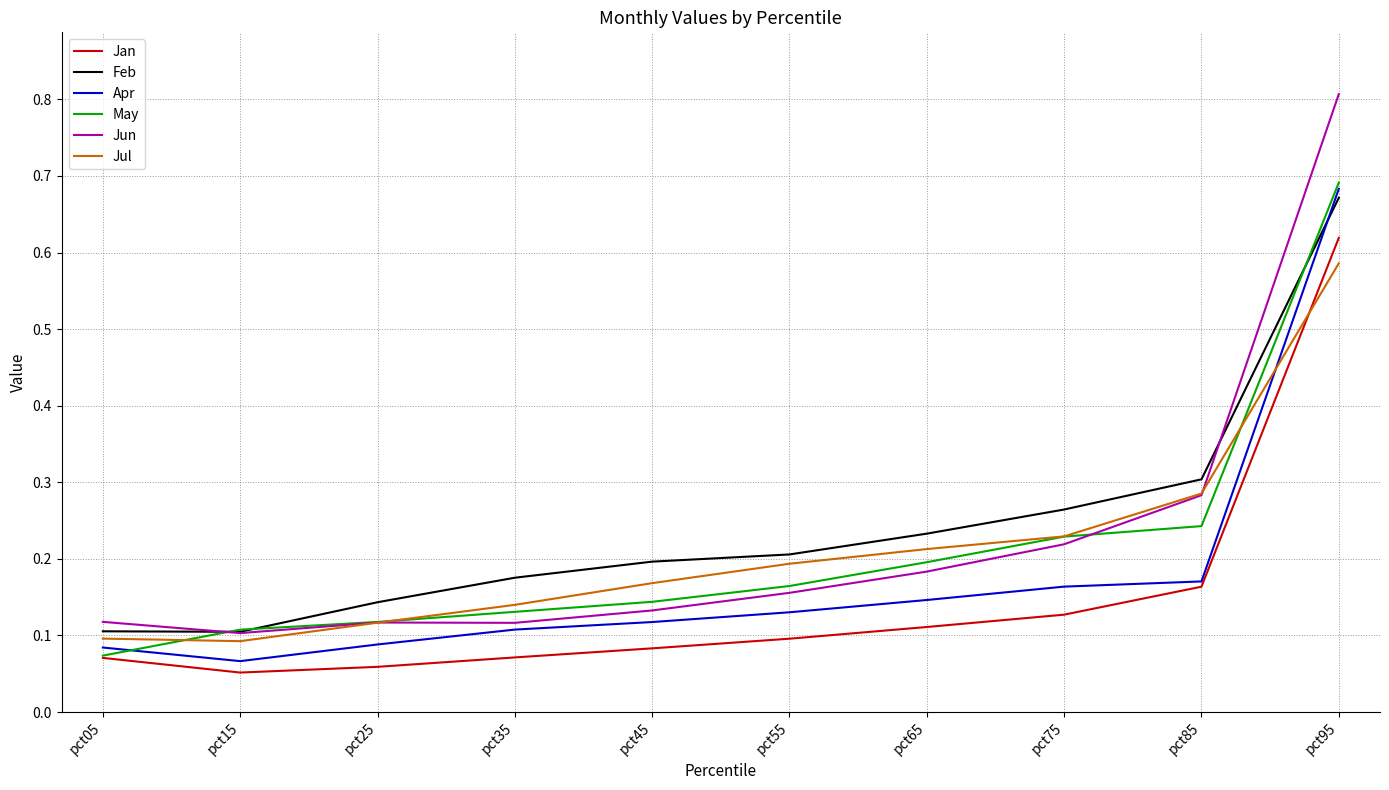

At which label does Apr reach its minimum?

pct15